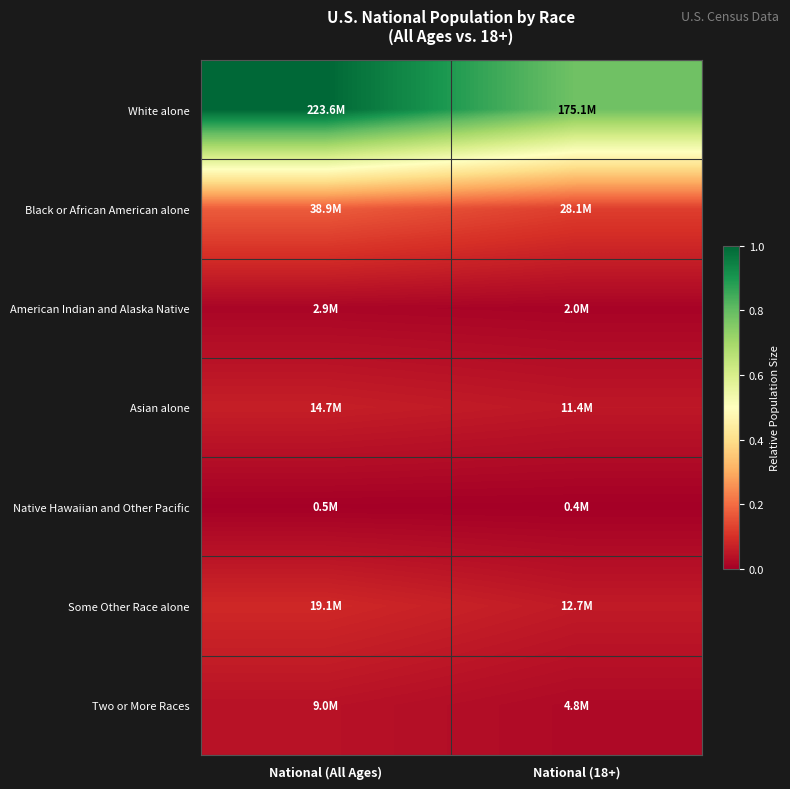

What is the greatest value displayed?

1.0